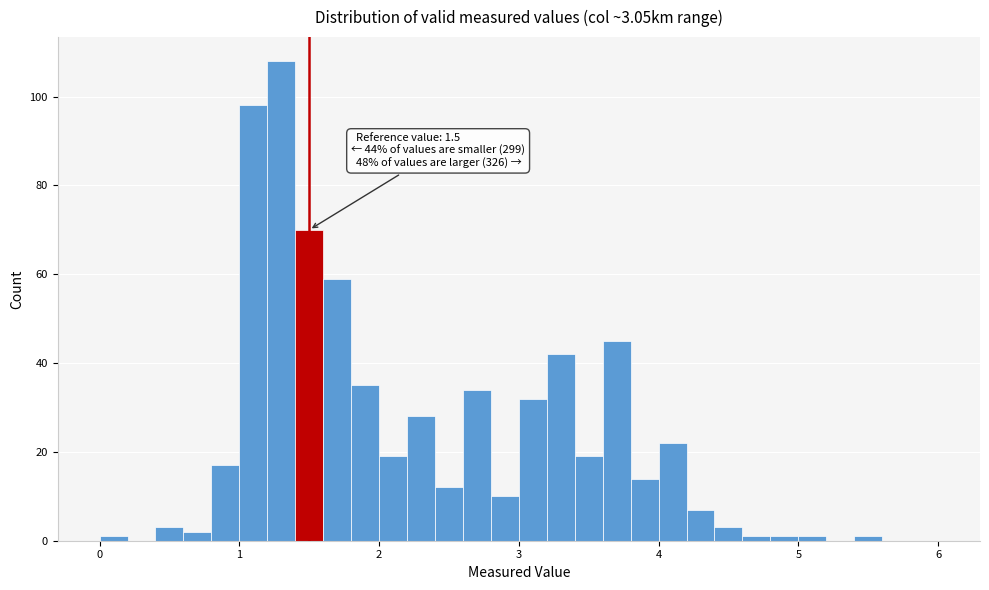

Read against the x-axis, roughly where is the centre of the tallest bar?

1.3